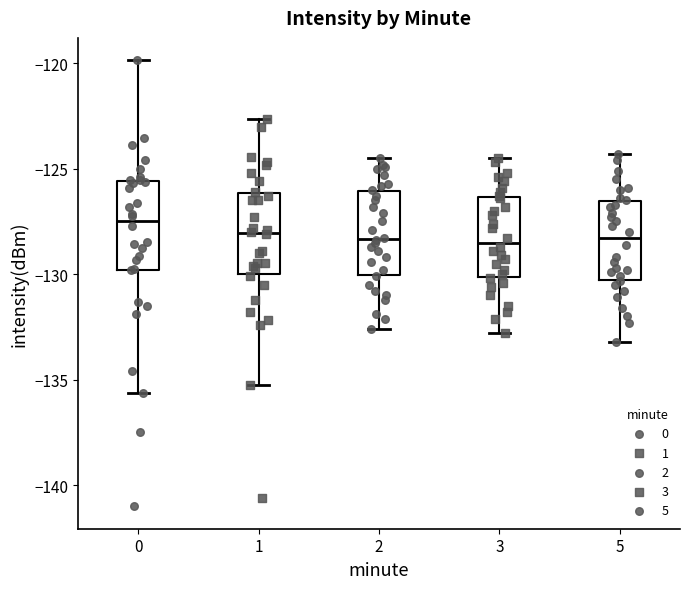

Reading left to right, read every box against the y-axis: the position of its median line, the range the box covers, and the ends of its whiskers. The values are not printed on the chart, so give them approximately, as read against the axis.

0: median -127.5, box -130.0 to -125.5, whiskers -135.5 to -120.0
1: median -128.0, box -130.0 to -126.0, whiskers -135.0 to -122.5
2: median -128.5, box -130.0 to -126.0, whiskers -132.5 to -124.5
3: median -128.5, box -130.0 to -126.5, whiskers -133.0 to -124.5
5: median -128.5, box -130.0 to -126.5, whiskers -133.0 to -124.5